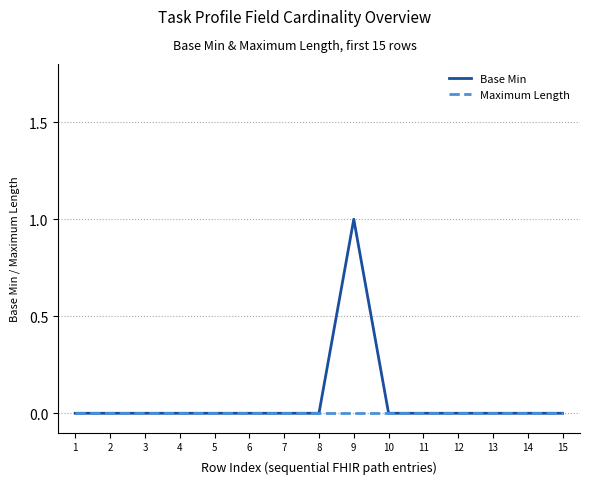

Reading right to left, extract all data points from this chart.

Base Min: 0	0	0	0	0	0	1	0	0	0	0	0	0	0	0
Maximum Length: 0	0	0	0	0	0	0	0	0	0	0	0	0	0	0